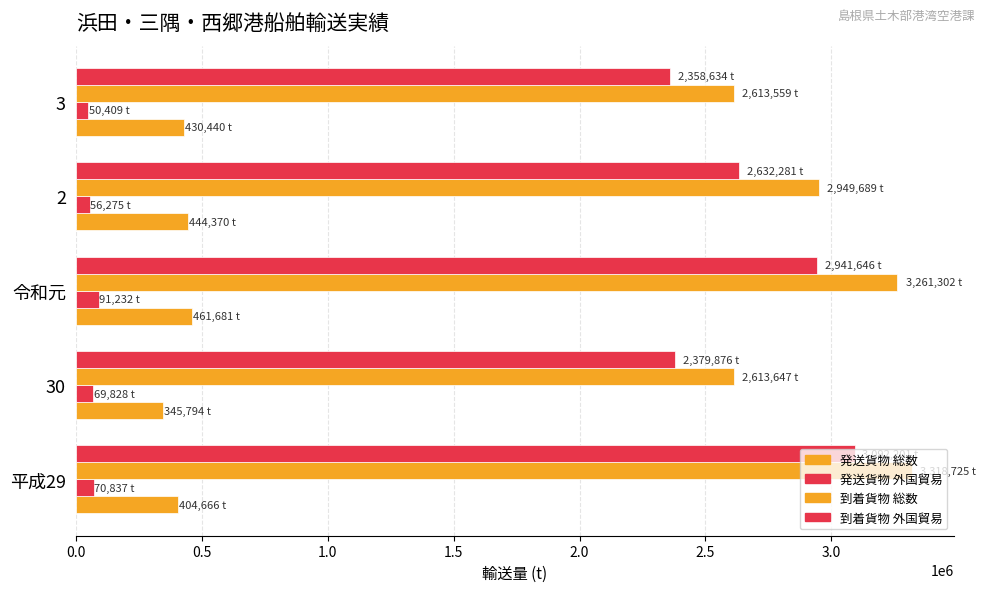

How many data points does each series have?

5